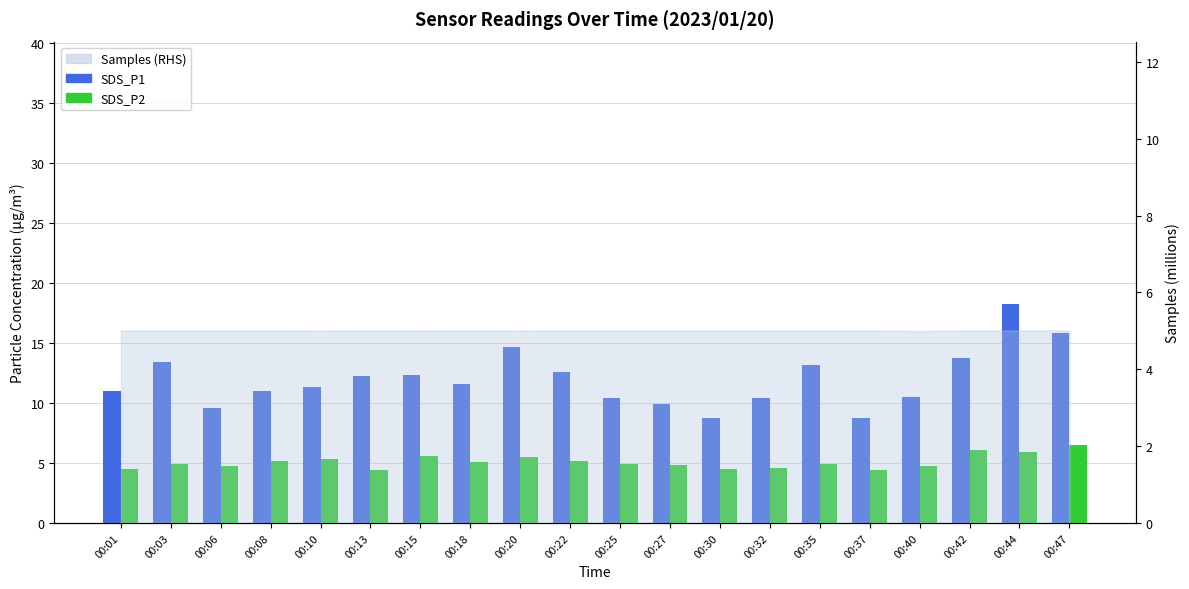

What is the value of the SDS_P1 bar at the 11th from the left?

10.4